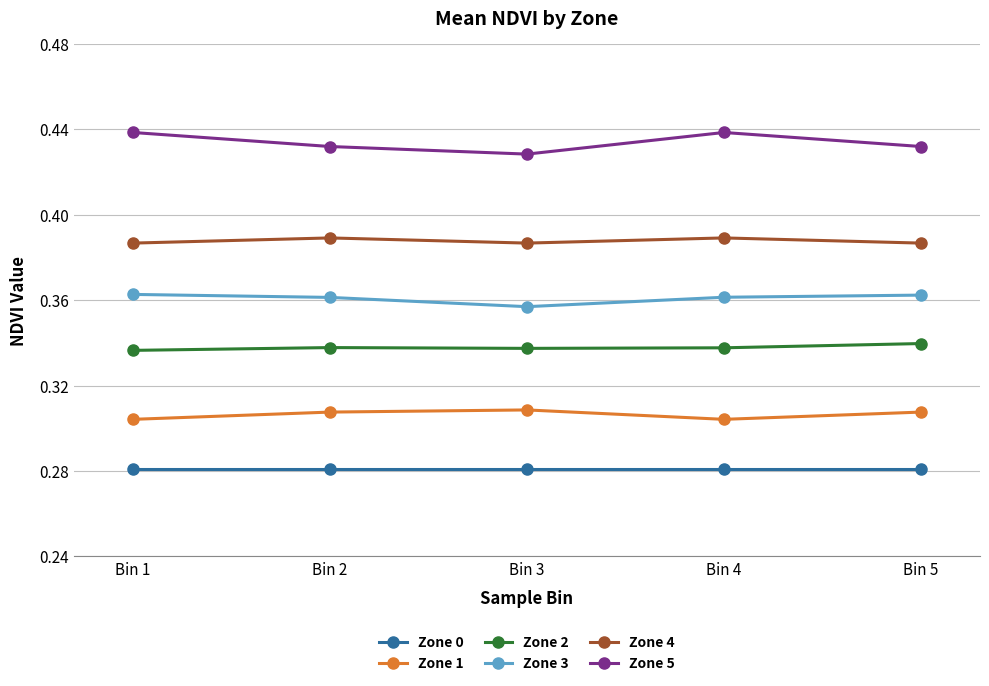

Is it true that Zone 3 equals 0.2 at Bin 4?

False